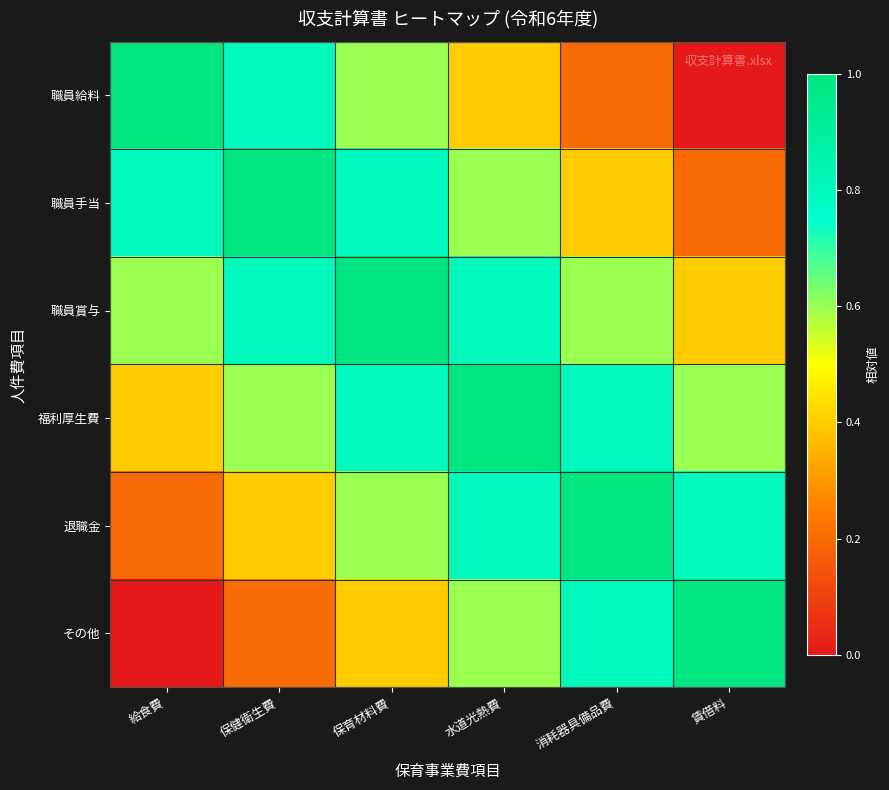

What is the maximum value shown in the chart?

1.0